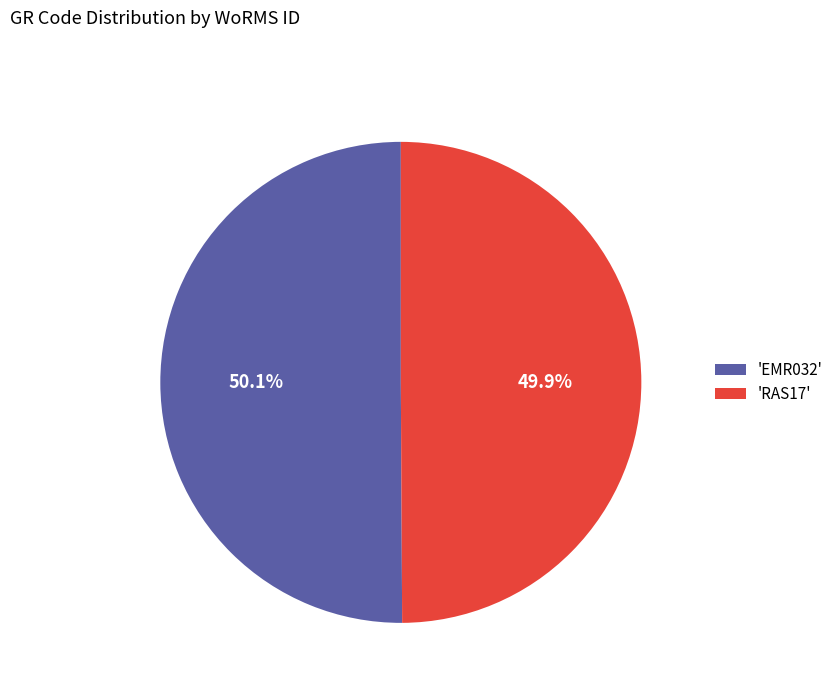

What portion of the pie excludes 'RAS17'?

50.1%